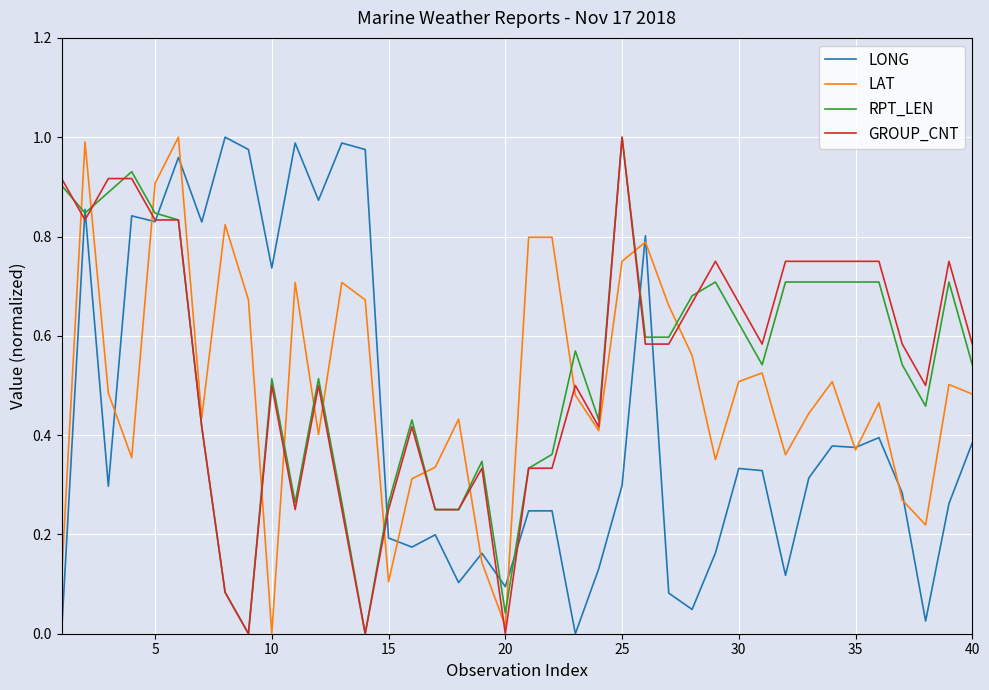

Which series ends up on top after the final intersection of RPT_LEN and LAT?

RPT_LEN